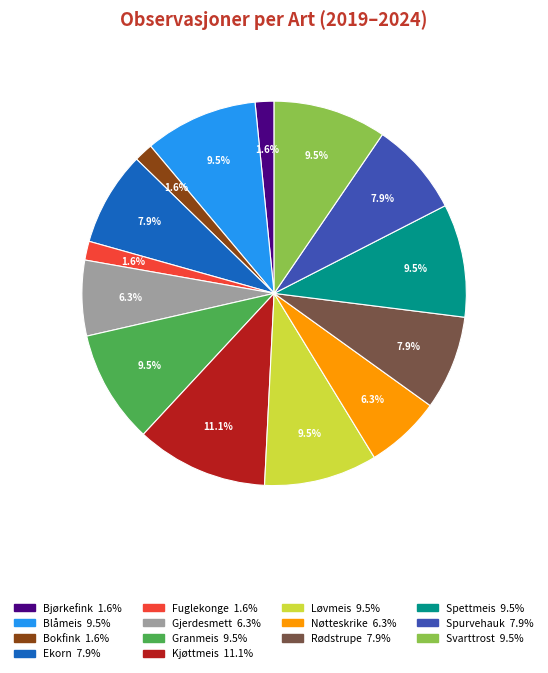

Count the number of slices in the pie.

14